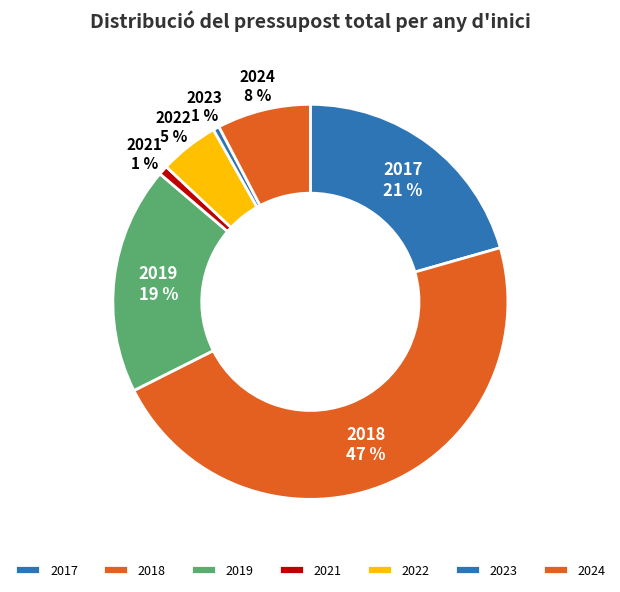

Is it true that 2017 is 7% of the pie?

False